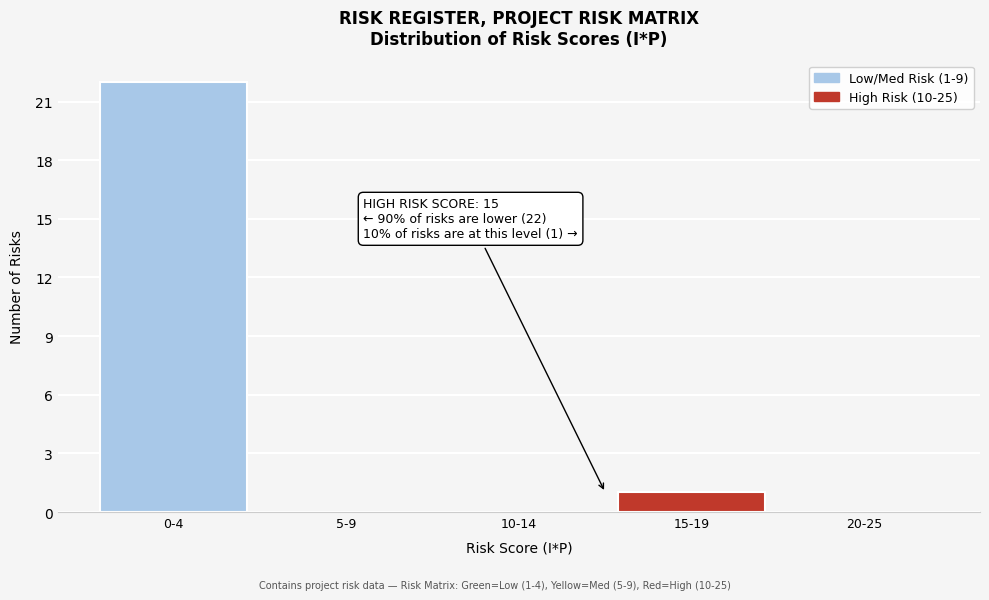

Reading left to right, list all the values displayed in this chart.

0-4=22	5-9=0	10-14=0	15-19=1	20-25=0